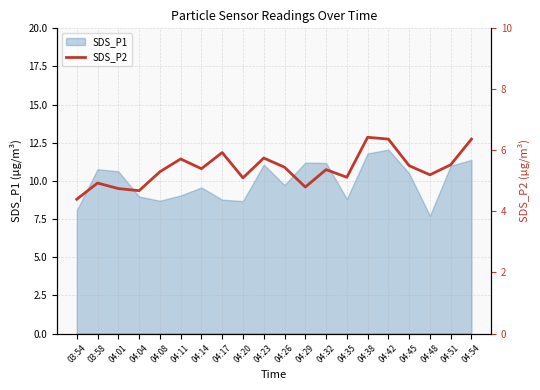

The value of SDS_P1 at 04:26 is 3.2. True or false?

False